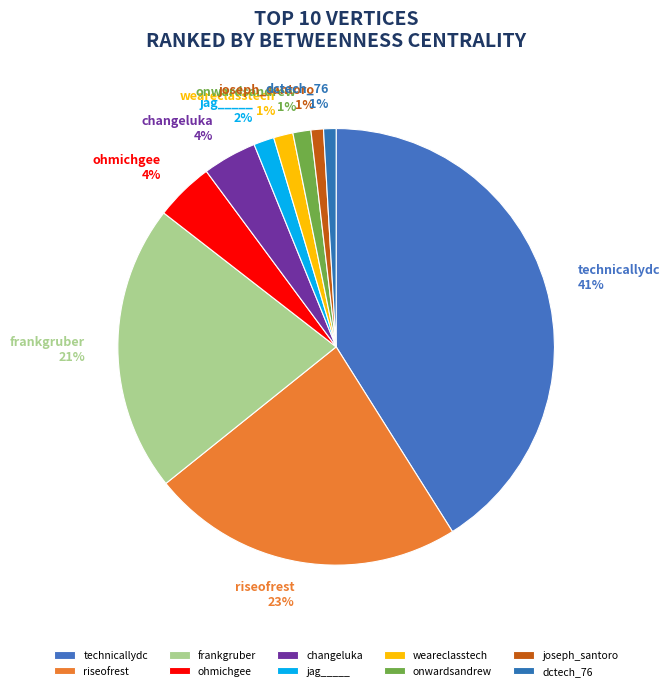

To the nearest percent, what is the combined percentage of technicallydc and onwardsandrew?

42%